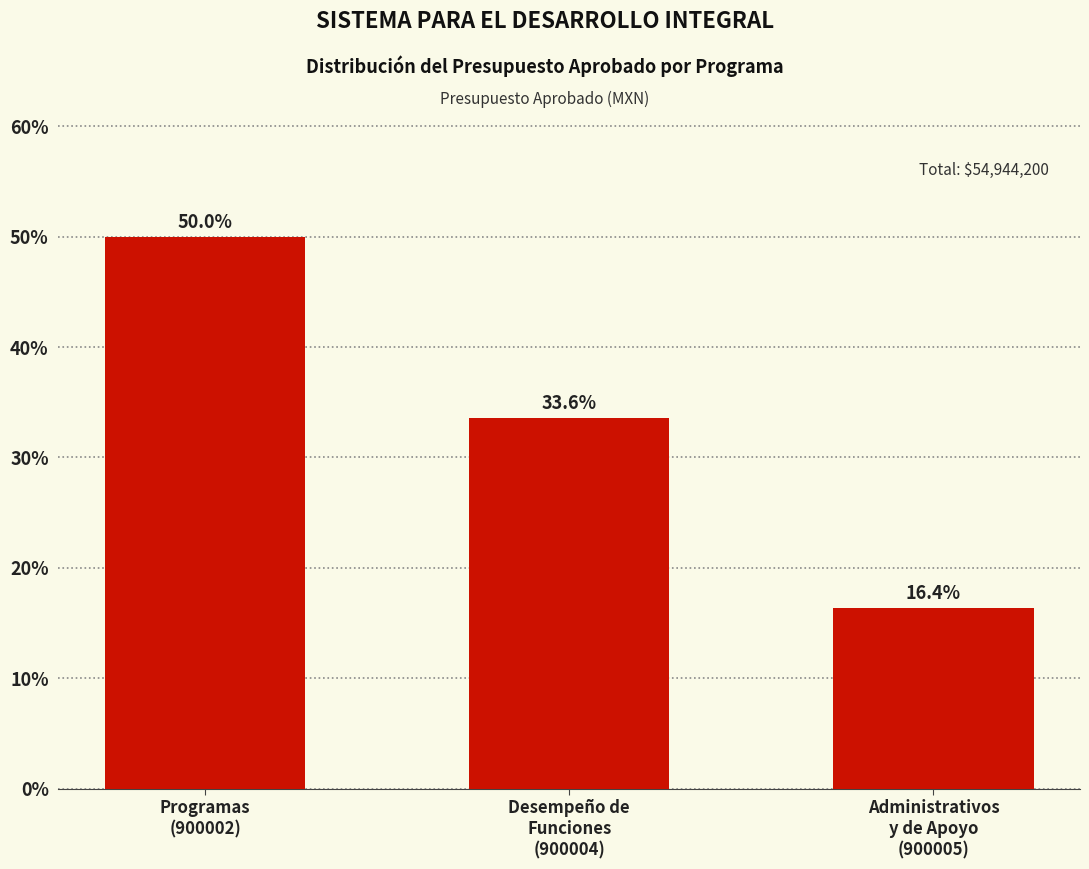

Reading left to right, list all the values displayed in this chart.

50.0	33.6	16.4